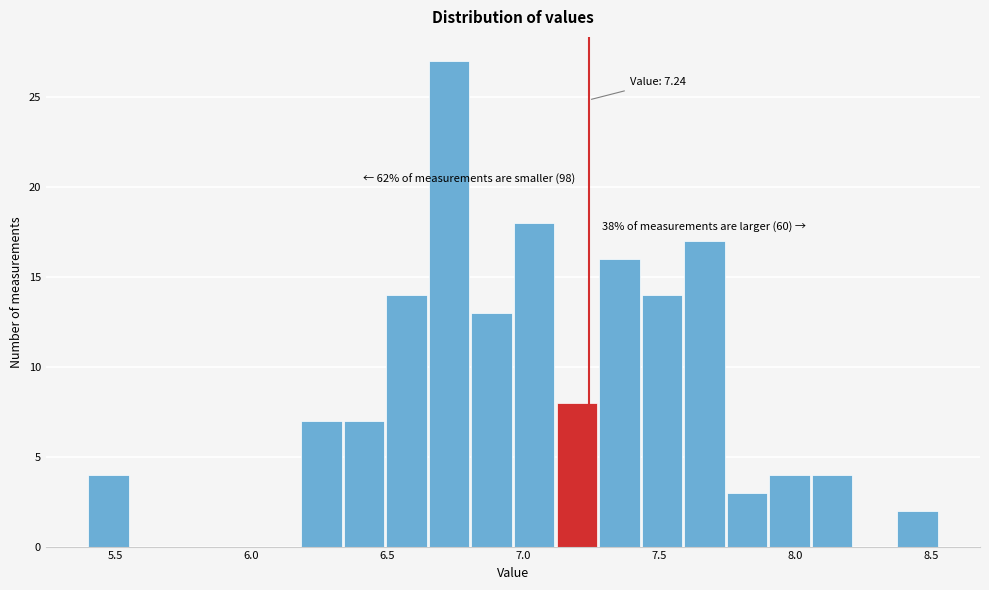

Read against the x-axis, roughly where is the centre of the tallest bar?

6.75